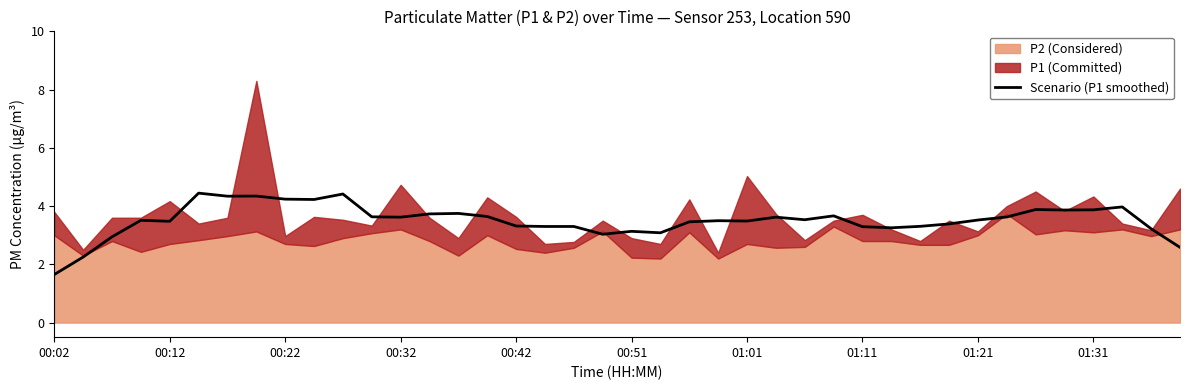

The value of Scenario (P1 smoothed) at 00:42 is 3.3. True or false?

True